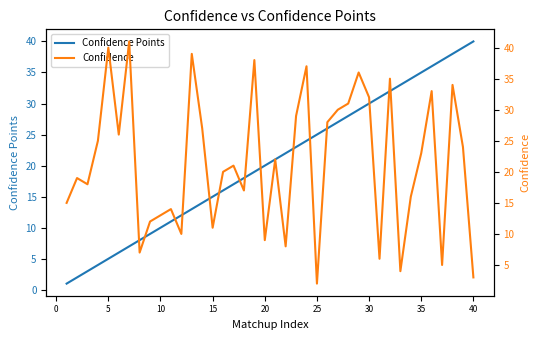

In Confidence, how many points are lower than both neighbors (excluding endpoints)?

12